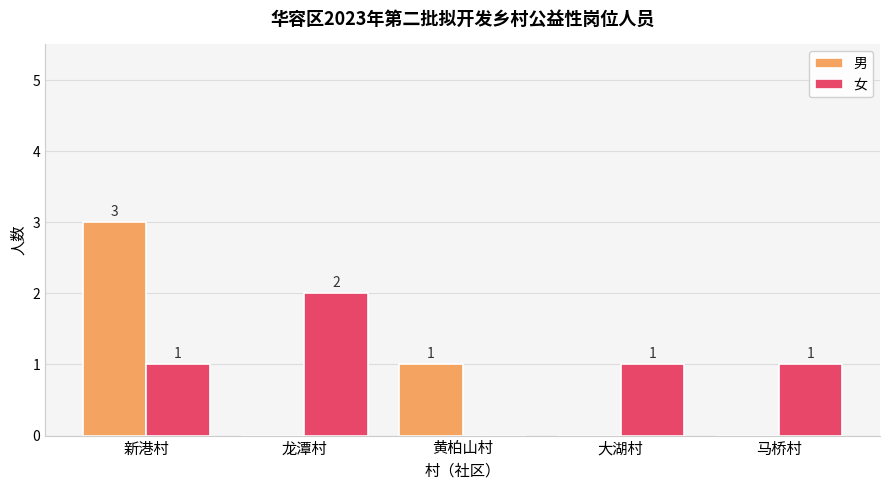

What is the sum of the 男 values at 马桥村 and 新港村?

3